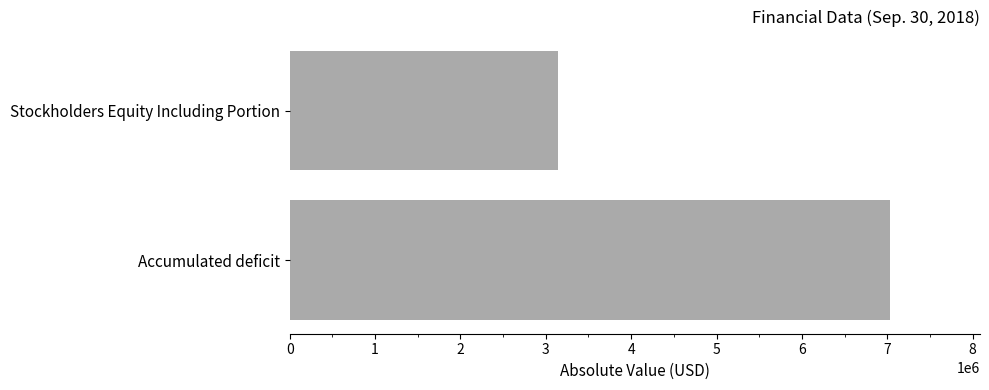

List the labels in order of value, largest first.

Accumulated deficit, Stockholders Equity Including Portion